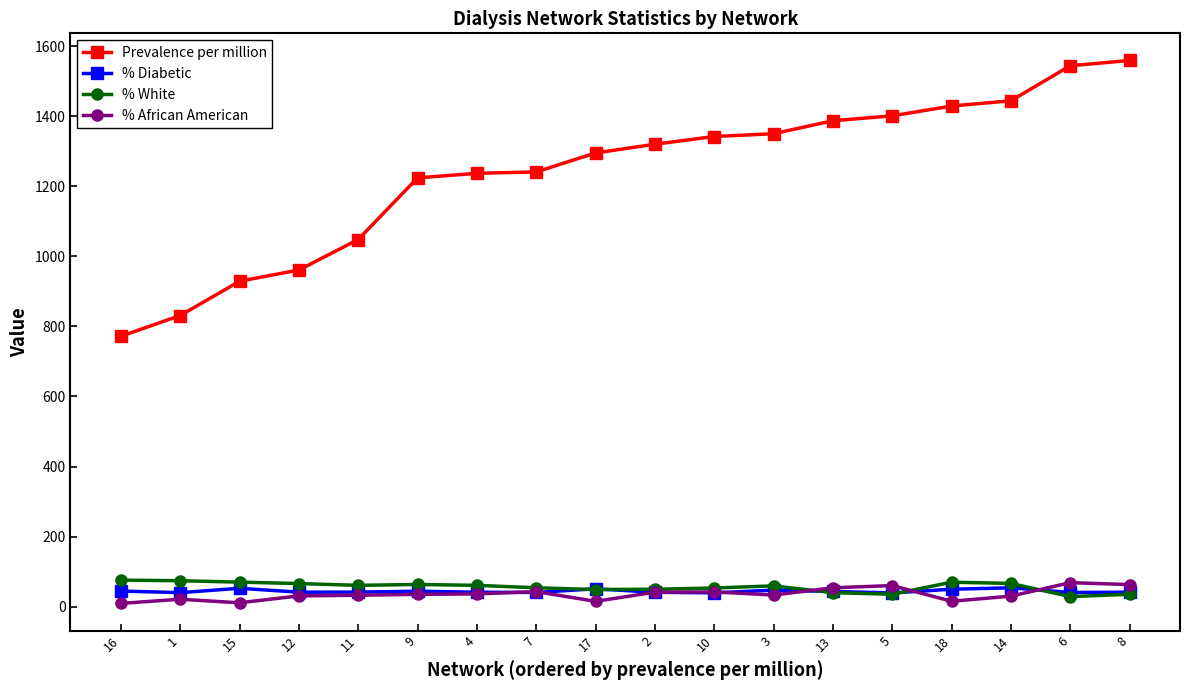

After their last crossing, which series has the higher values: % White or % African American?

% African American